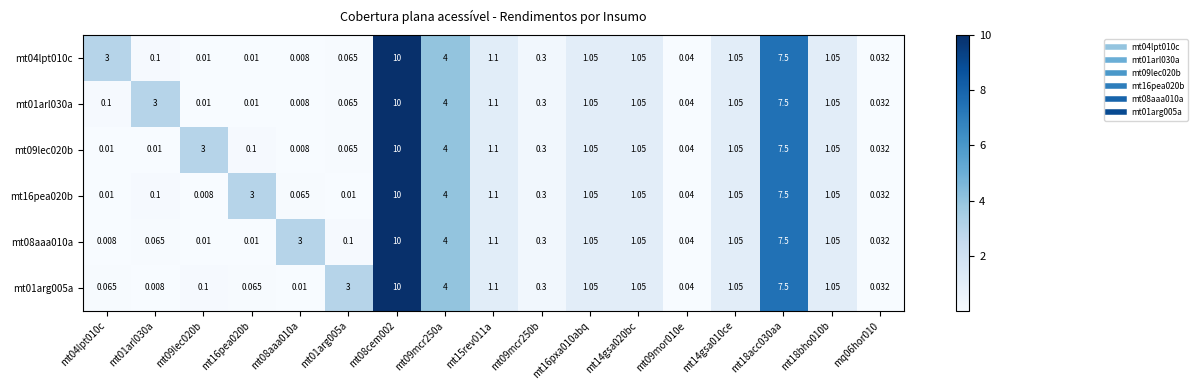

Is the value of mt04lpt010c at mt08aaa010a greater than the value of mt01arg005a at mt09mor010e?

No